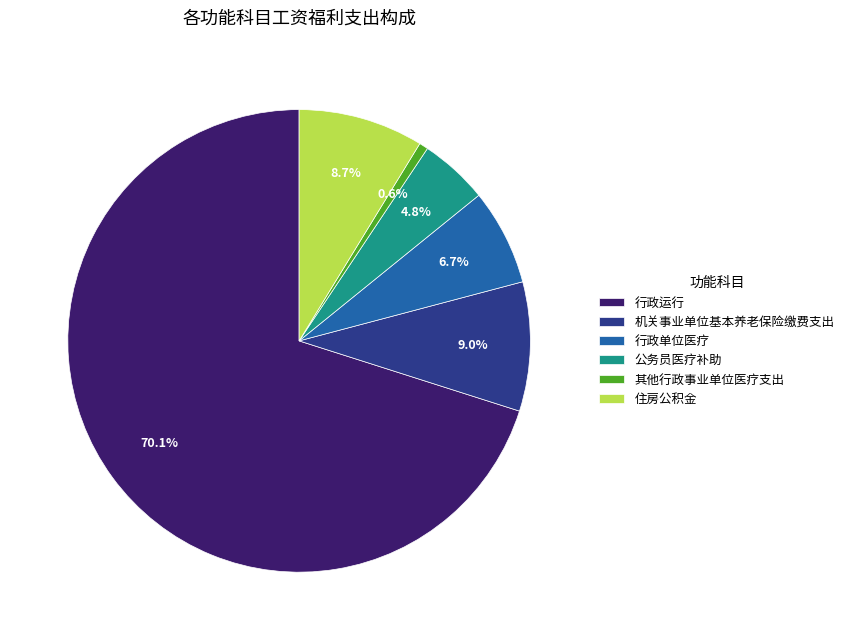

The 行政运行 slice represents 70% of the pie. True or false?

True